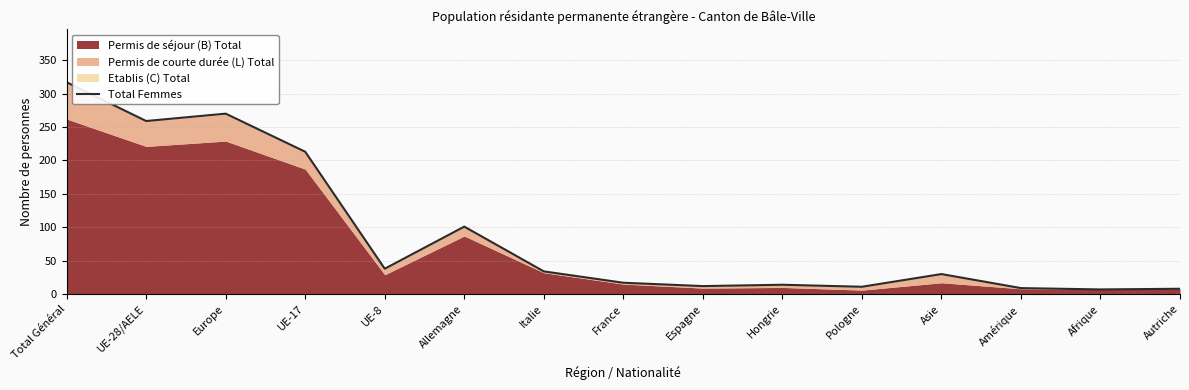

Where is the first local minimum?

UE-28/AELE